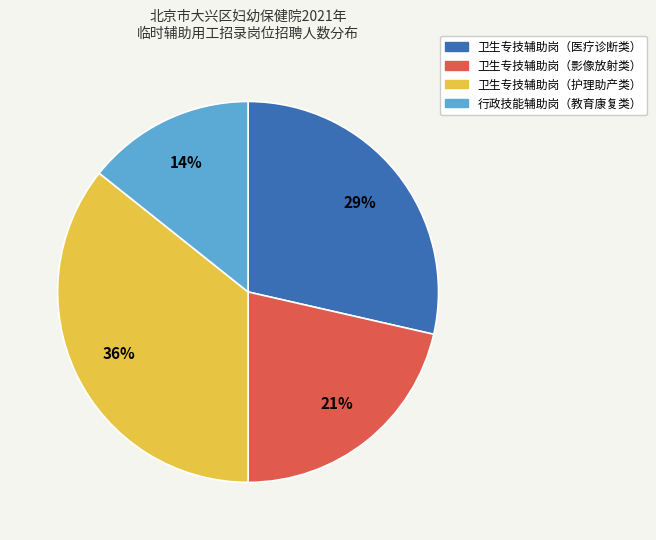

Does any single category account for the majority?

No